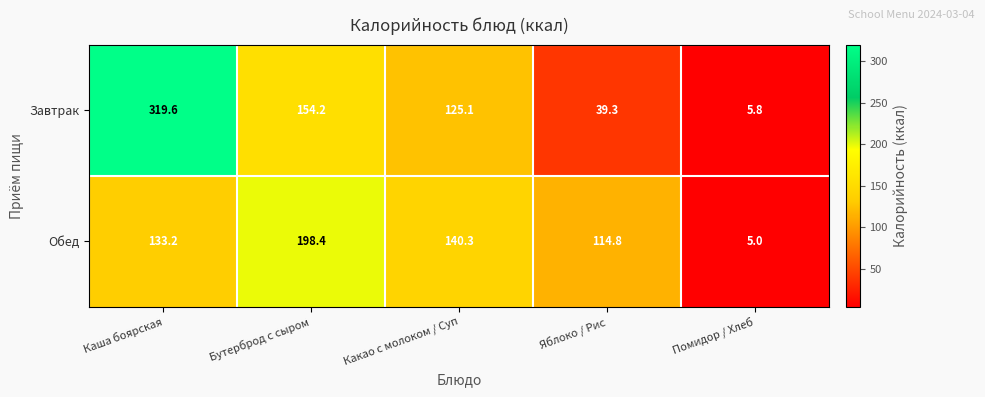

Which series has the largest range (max minus min)?

Завтрак